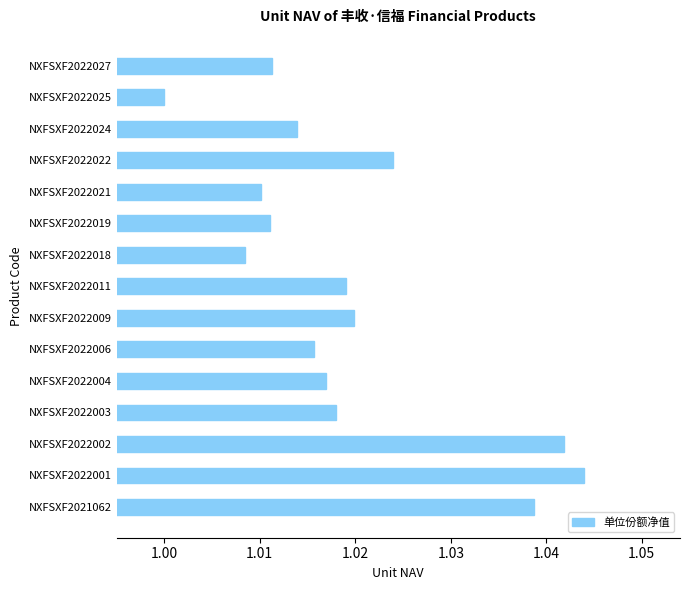

At which label is the value closest to 1?

NXFSXF2022025